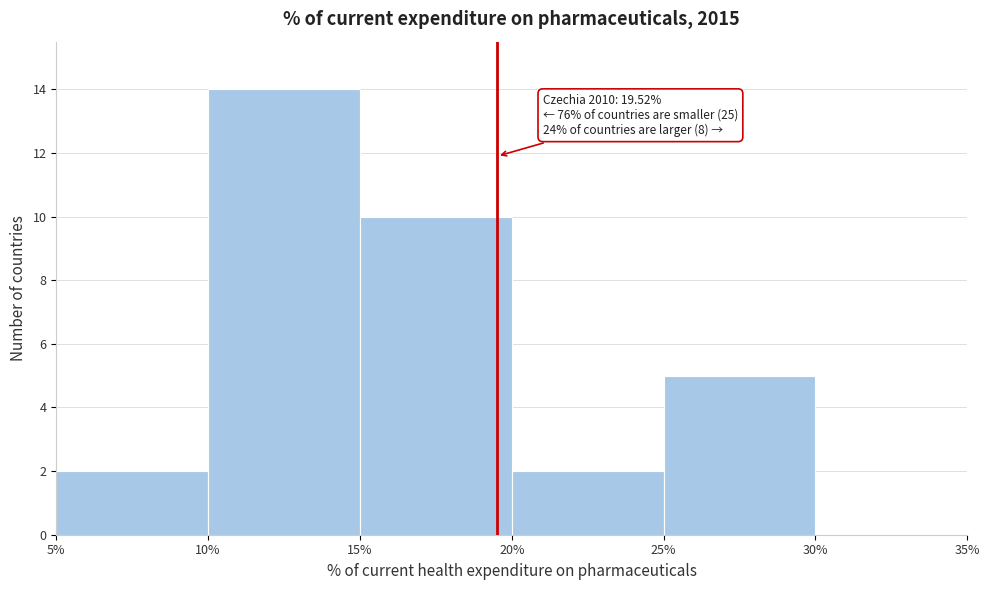

Over which range of the x-axis is the bar tallest?

10% to 15%